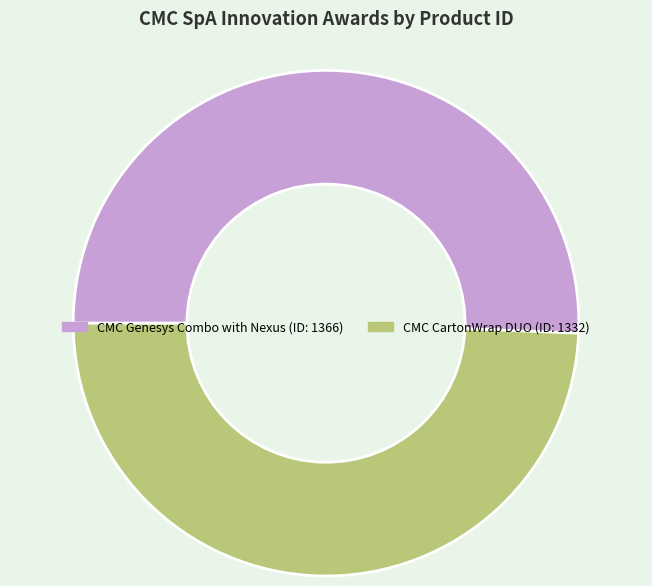

Which slice is the largest?

CMC Genesys Combo with Nexus